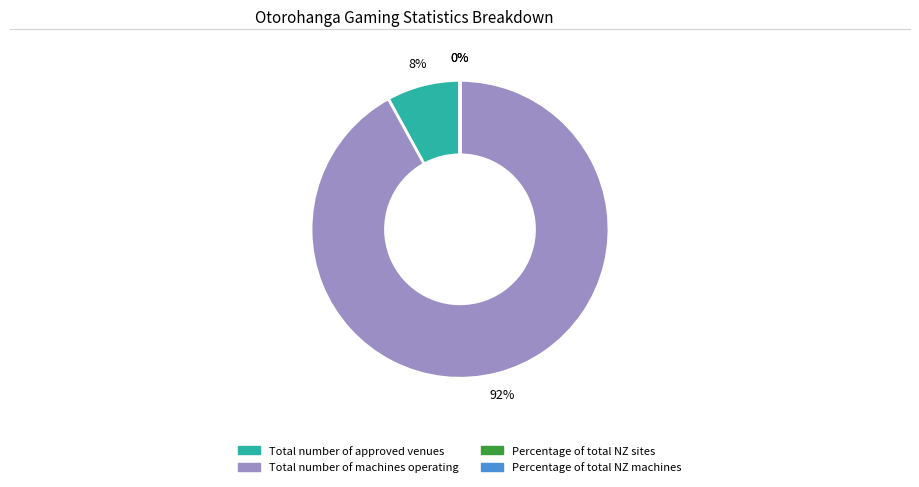

To the nearest percent, what percentage of the pie is Total number of machines operating?

92%